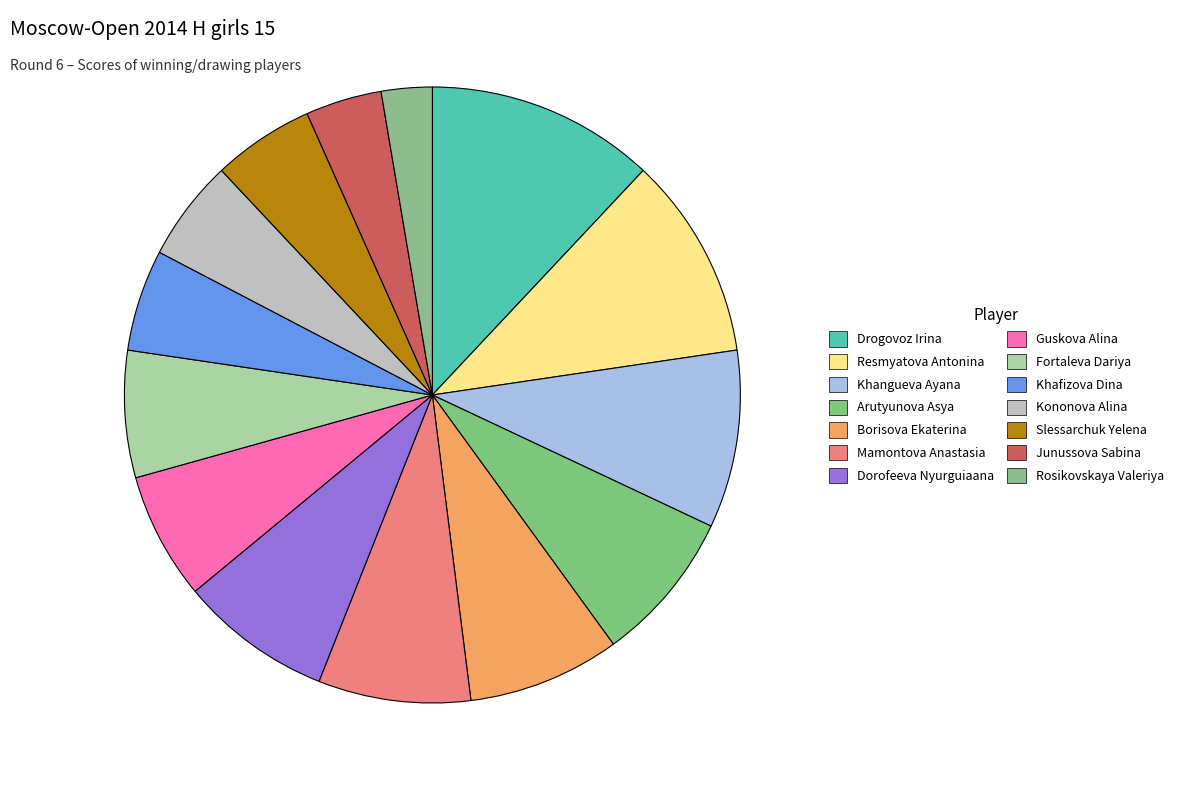

What is the total percentage of Khangueva Ayana and Khafizova Dina?

14.7%